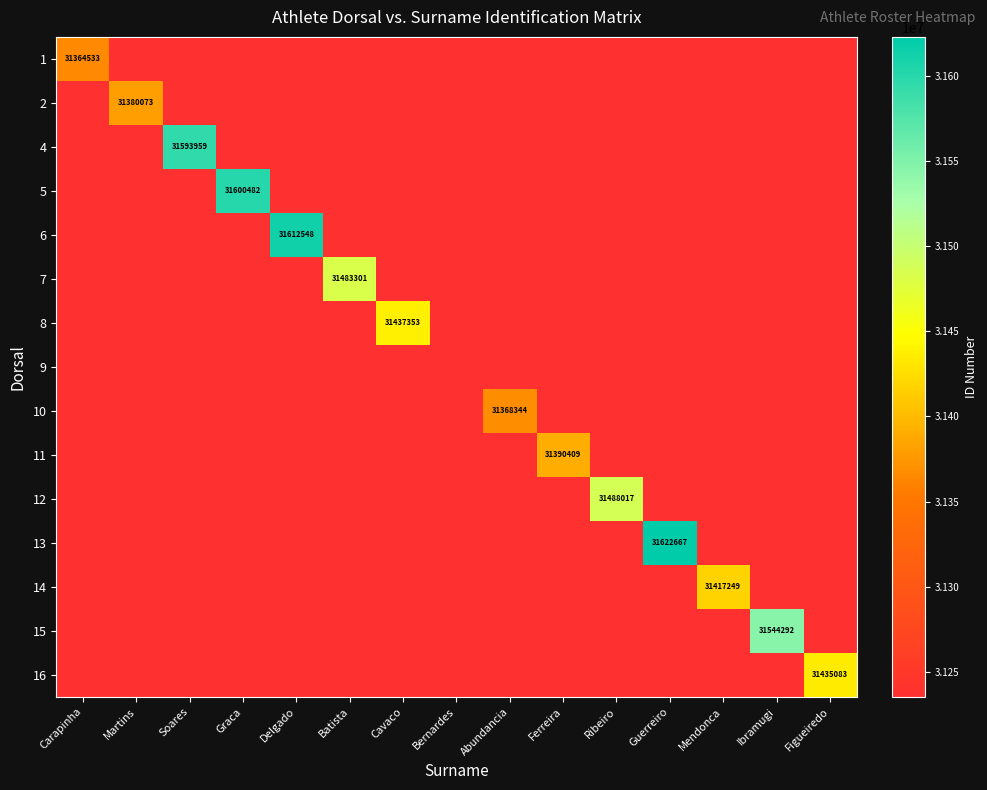

What is the spread (max minus min) of values at Abundancia?

132878